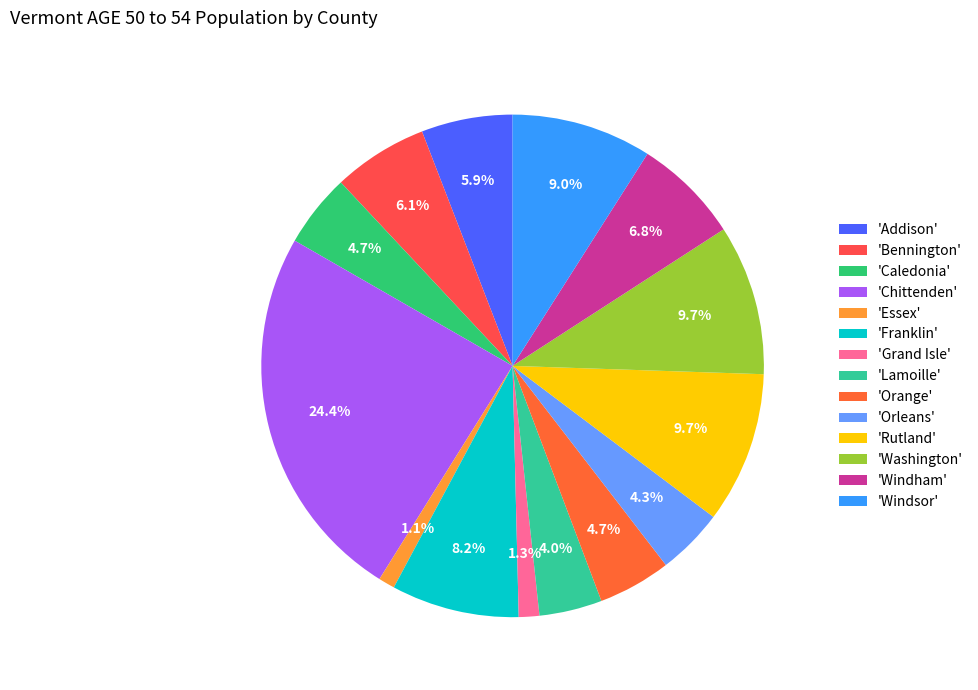

Count the number of slices in the pie.

14